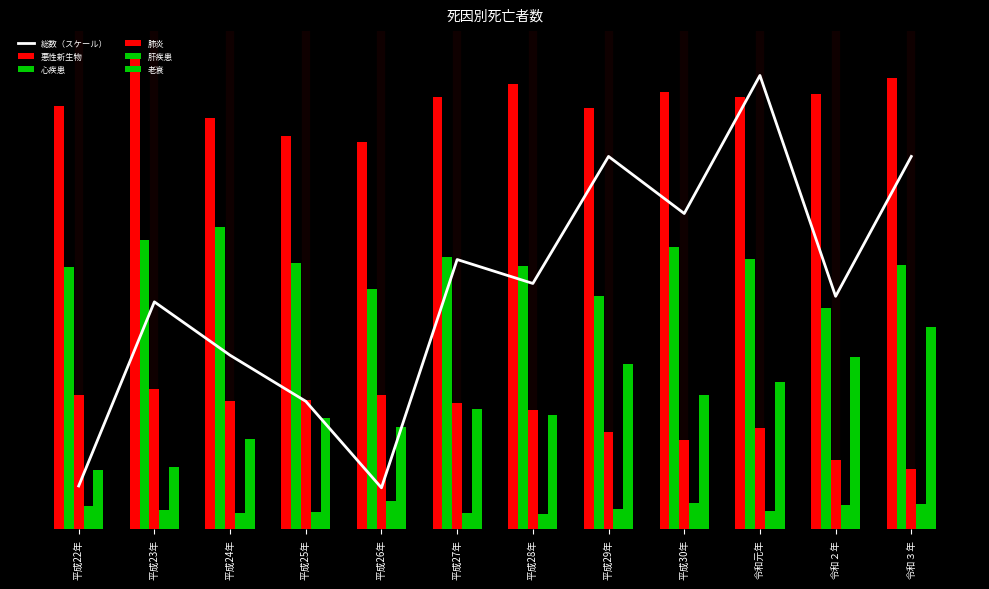

Between 平成29年 and 平成23年, which is larger?

平成29年